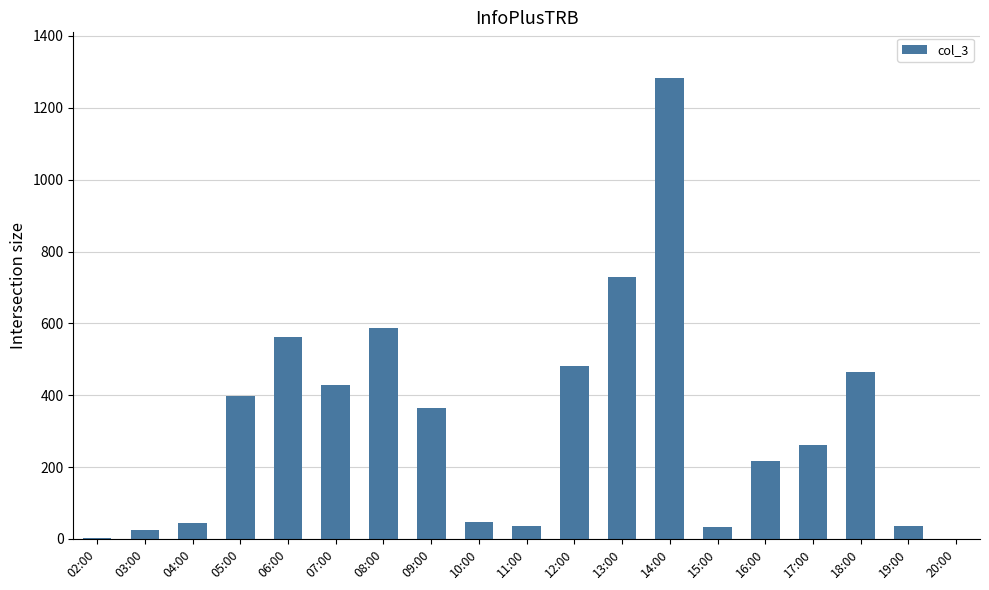

What is the difference between the values at 05:00 and 04:00?

354